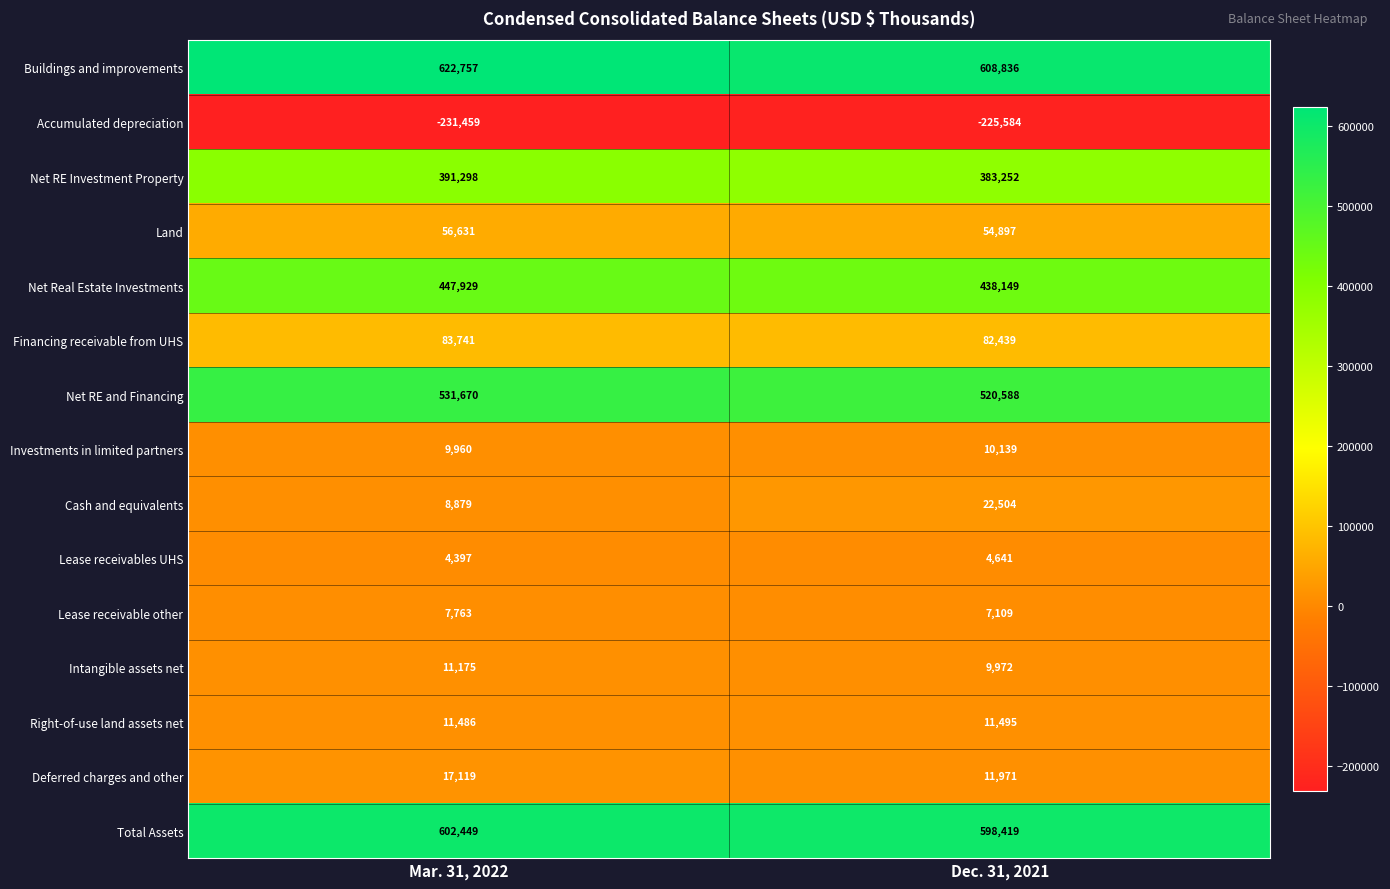

At which label is Buildings and improvements closest to 615796?

Dec. 31, 2021